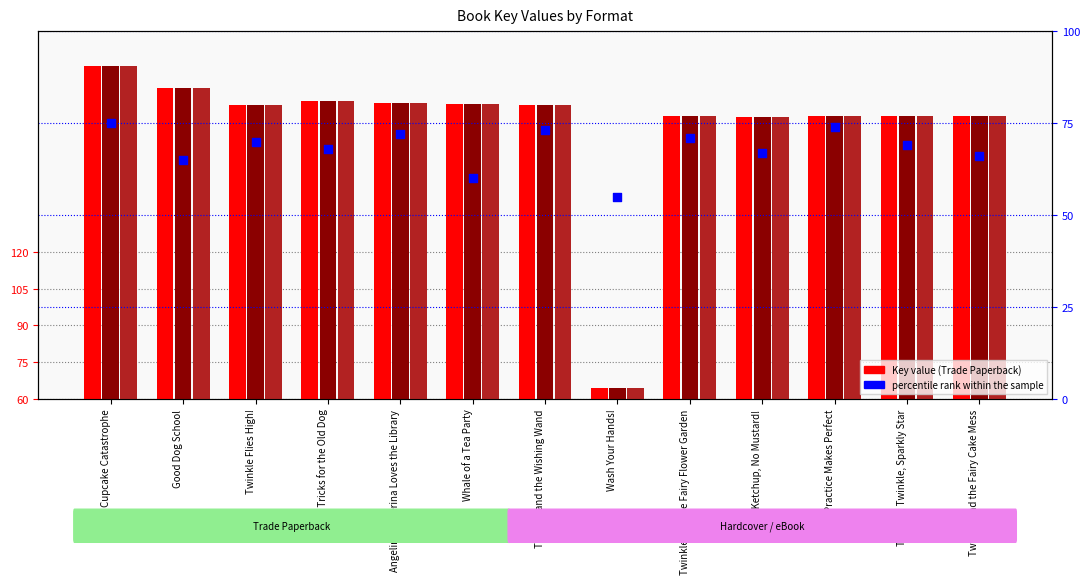

Which series has the largest Y range (max minus min)?

Trade Paperback